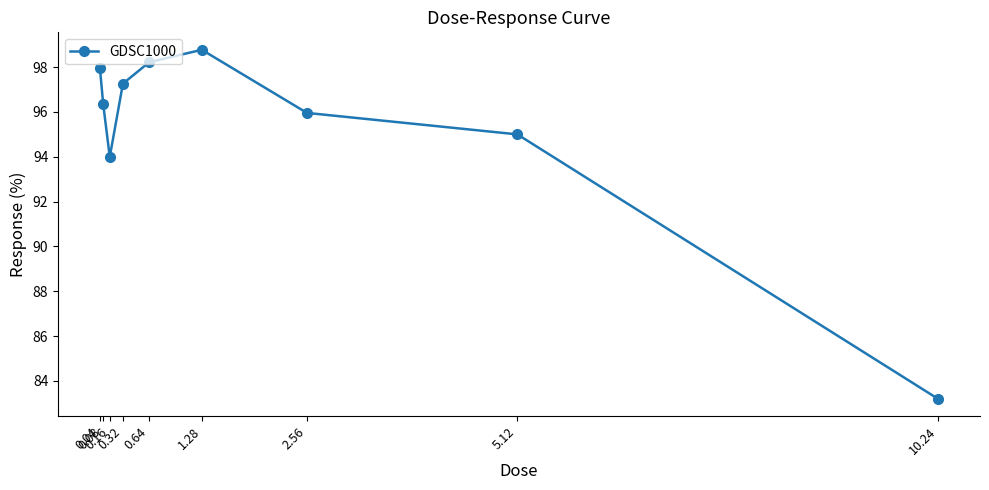

What is the greatest value displayed?

98.8